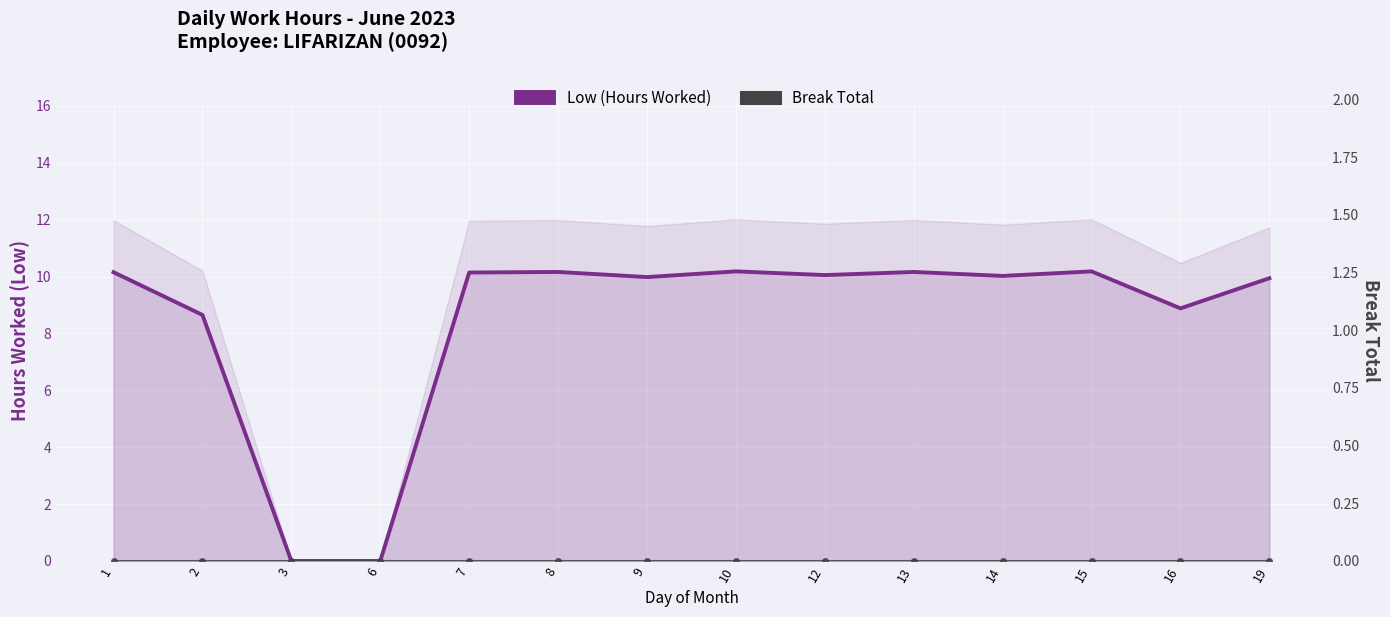

What is the value of the Low (Hours Worked) point at the 14th from the left?

9.9